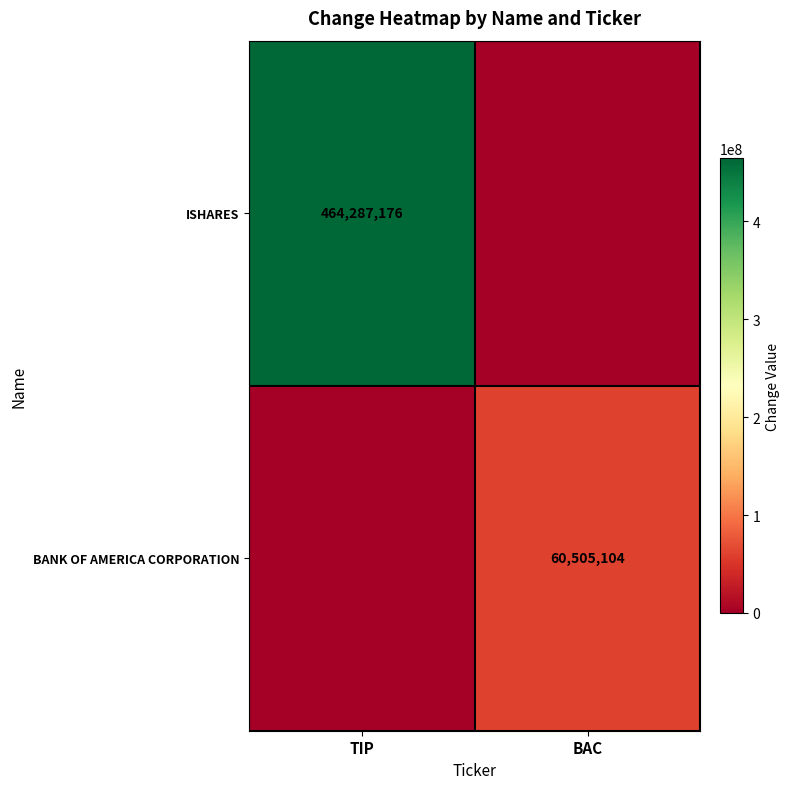

The ISHARES series shows 464287176 at TIP. True or false?

True